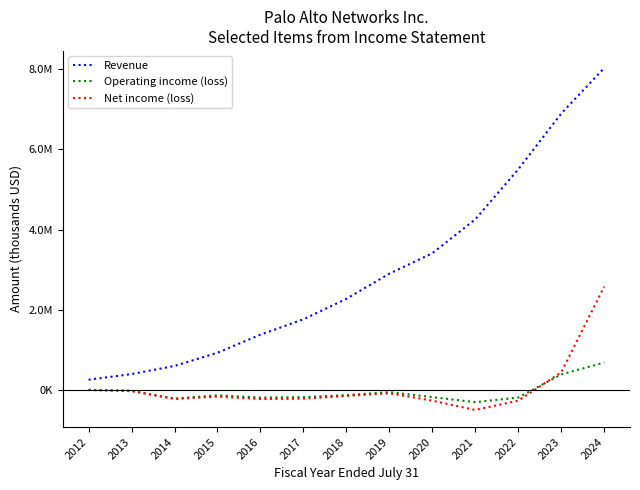

What are all the series names shown in the legend?

Revenue, Operating income (loss), Net income (loss)